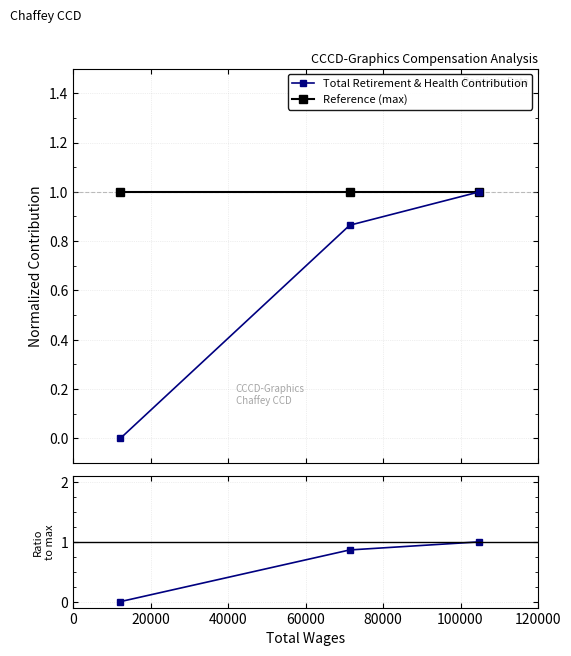

How many lines are shown in the chart?

2